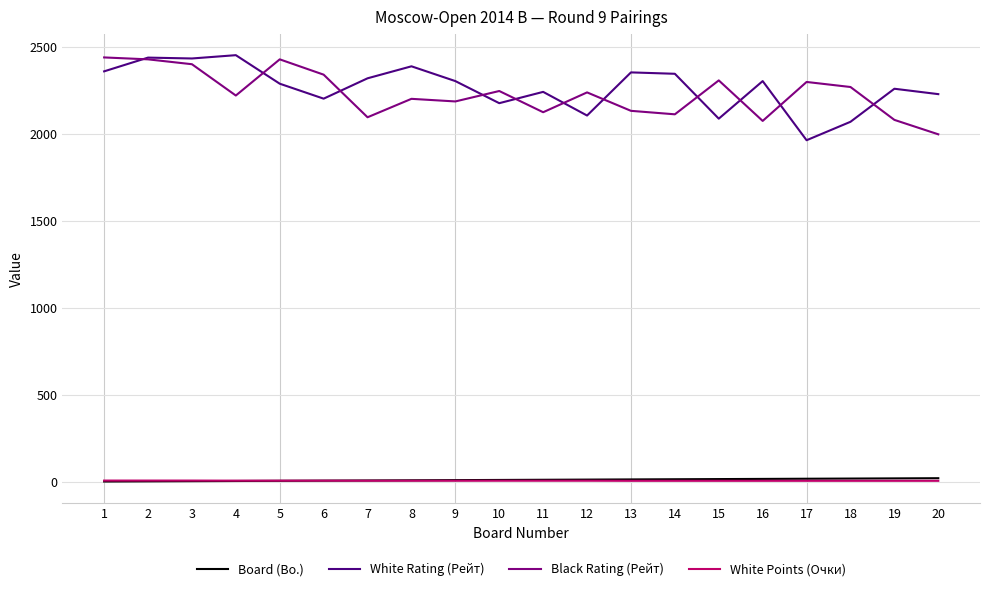

True or false: White Points (Очки) and White Rating (Рейт) intersect in this chart.

False